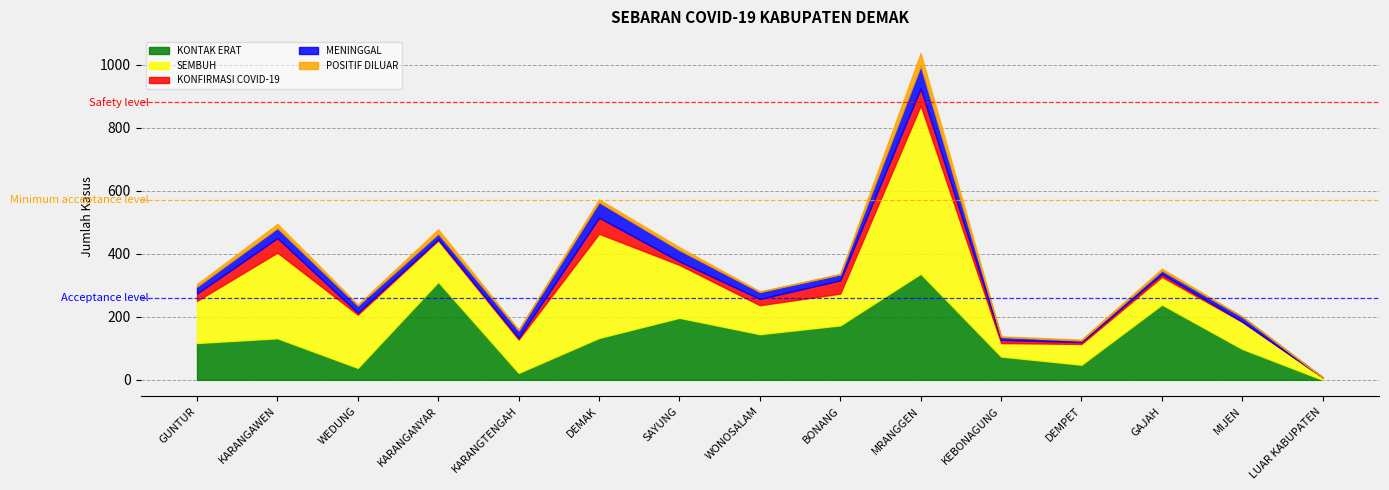

What is the total value across all series at SAYUNG?

421